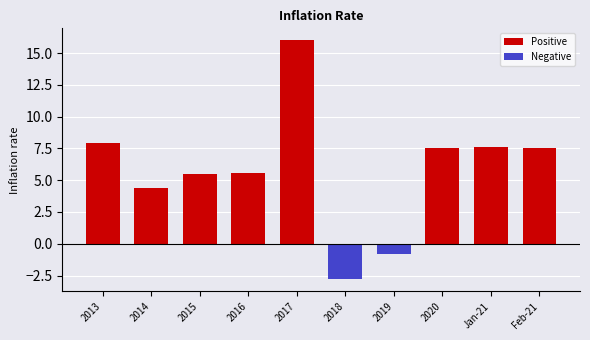

Reading left to right, extract all data points from this chart.

7.9	4.4	5.5	5.6	16.0	-2.8	-0.8	7.5	7.6	7.5